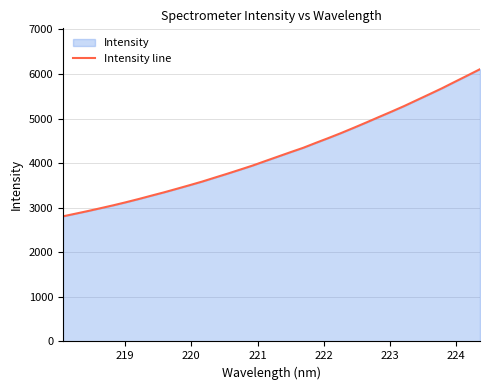

How many values exceed 4146?

17